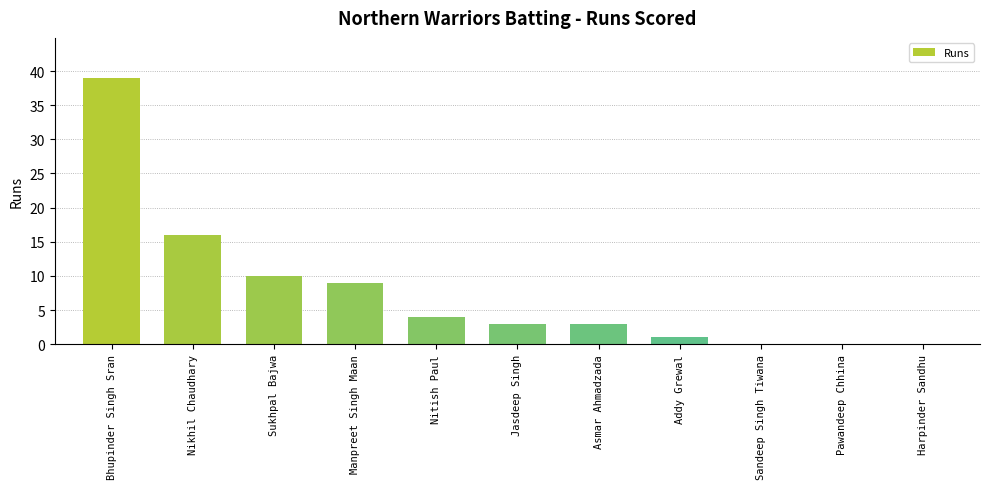

What is the sum of all values?

85